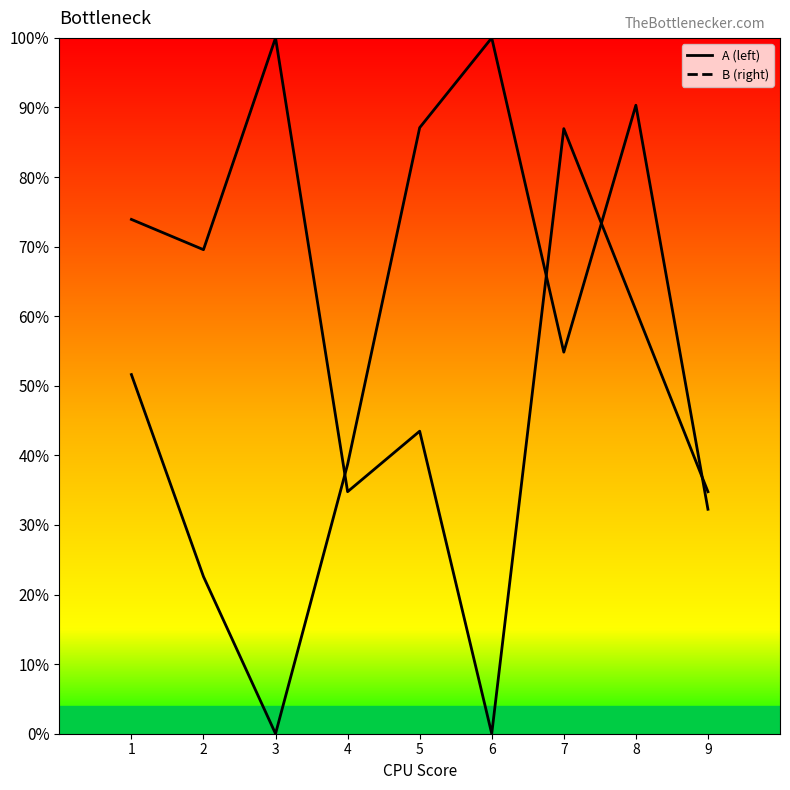

Between 4 and 6, which series saw the biggest shift?

B (right)